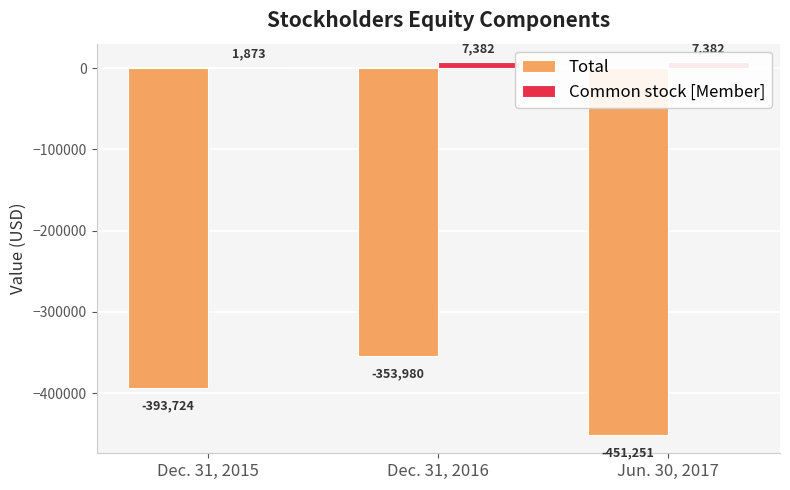

What is the difference between the second highest and minimum values in the Common stock [Member] series?

5509